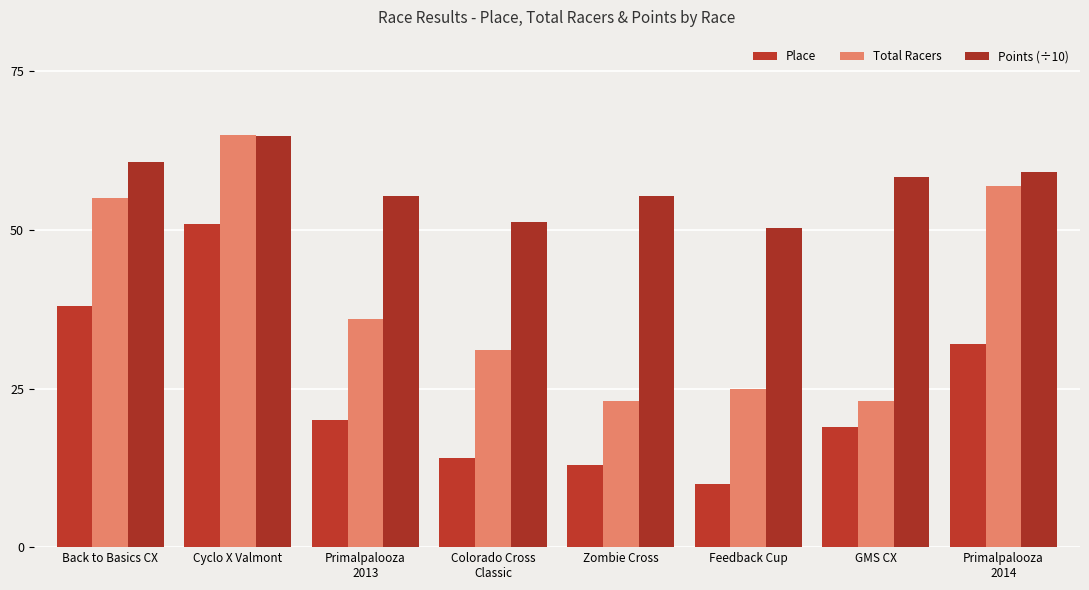

What is the sum of the Place values at Back to Basics CX and Zombie Cross?

51.0